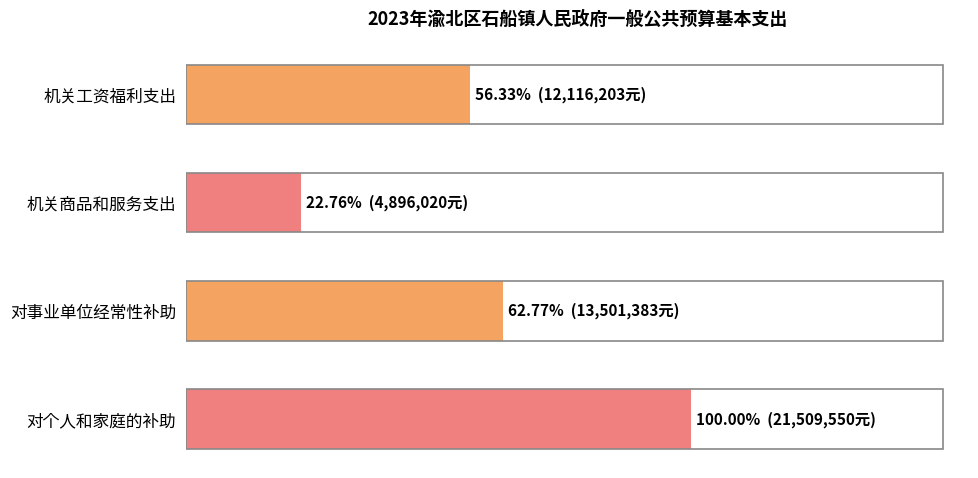

Does the chart contain any negative values?

No